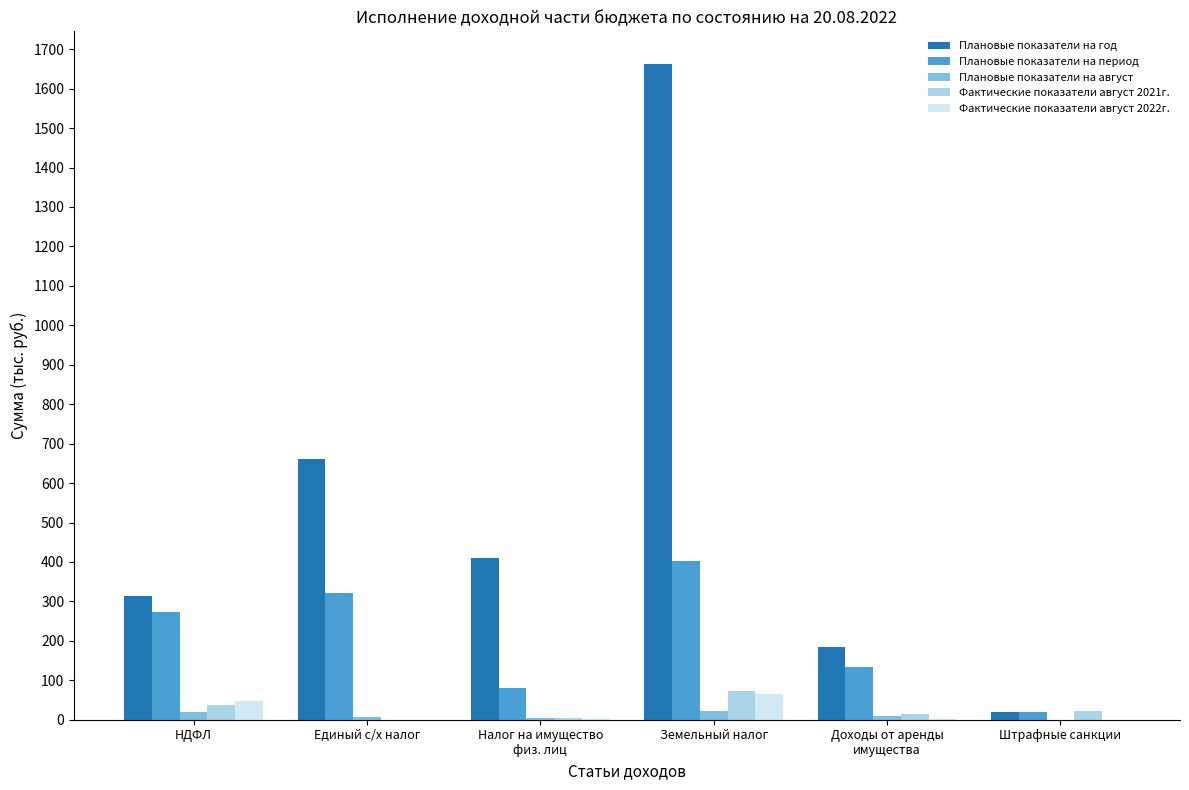

How many distinct data groups are displayed?

5